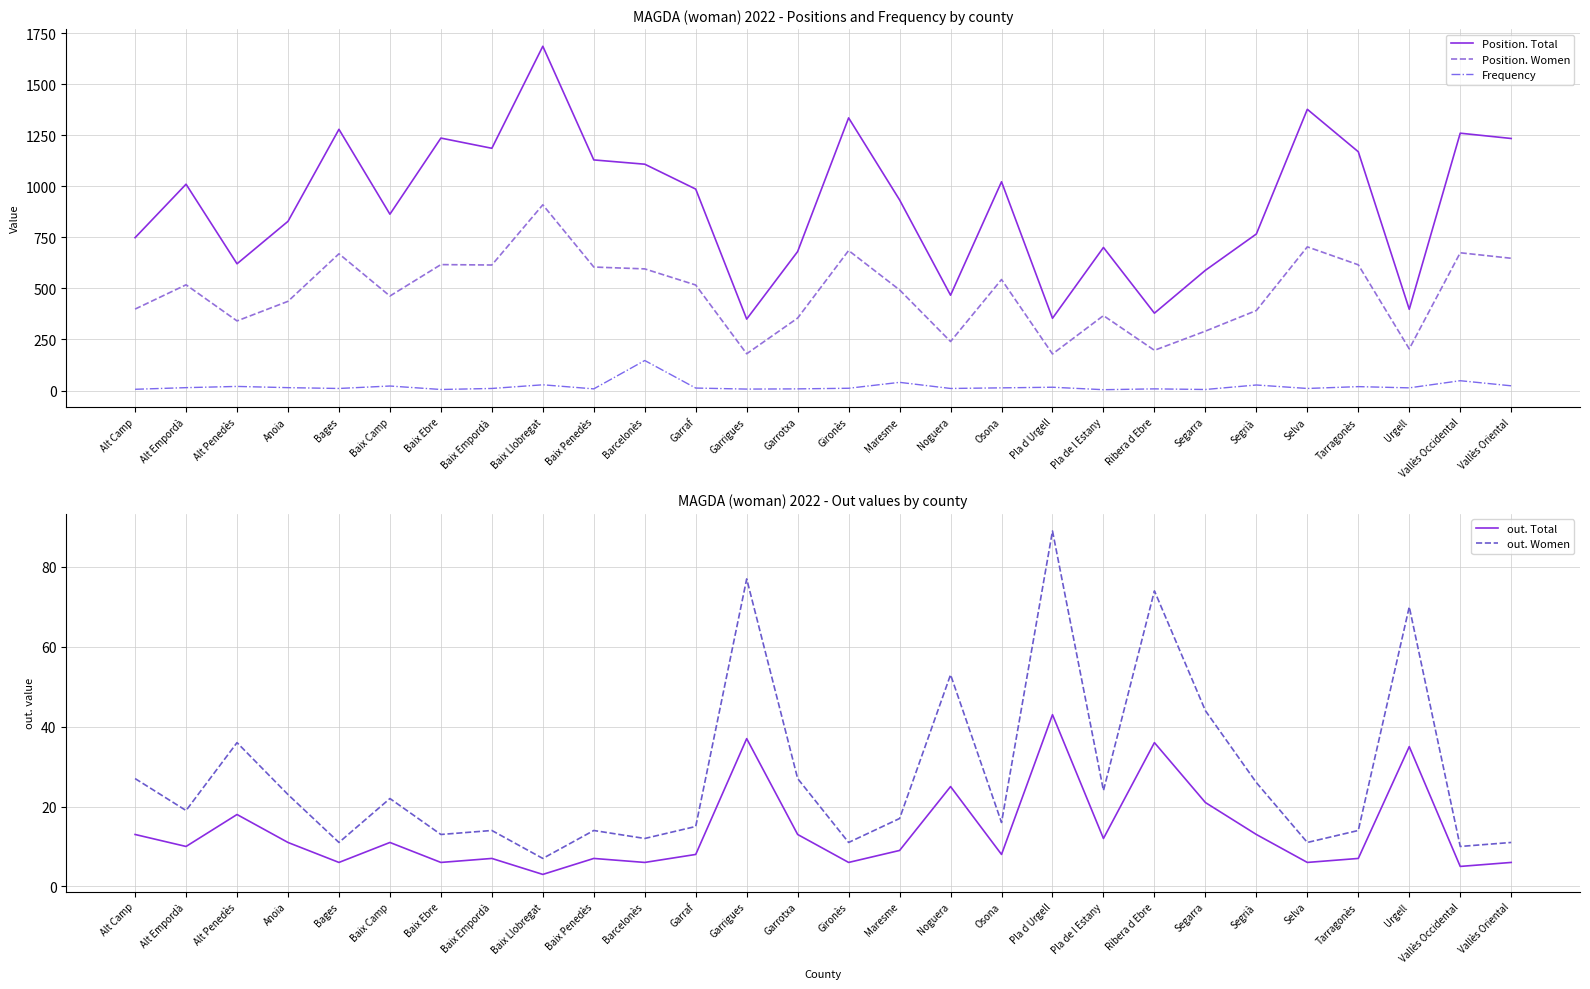

Rank the categories by Position. Women value from lowest to highest.

Pla d Urgell, Garrigues, Ribera d Ebre, Urgell, Noguera, Segarra, Alt Penedès, Garrotxa, Pla de l Estany, Segrià, Alt Camp, Anoia, Baix Camp, Maresme, Garraf, Alt Empordà, Osona, Barcelonès, Baix Penedès, Baix Empordà, Tarragonès, Baix Ebre, Vallès Oriental, Bages, Vallès Occidental, Gironès, Selva, Baix Llobregat